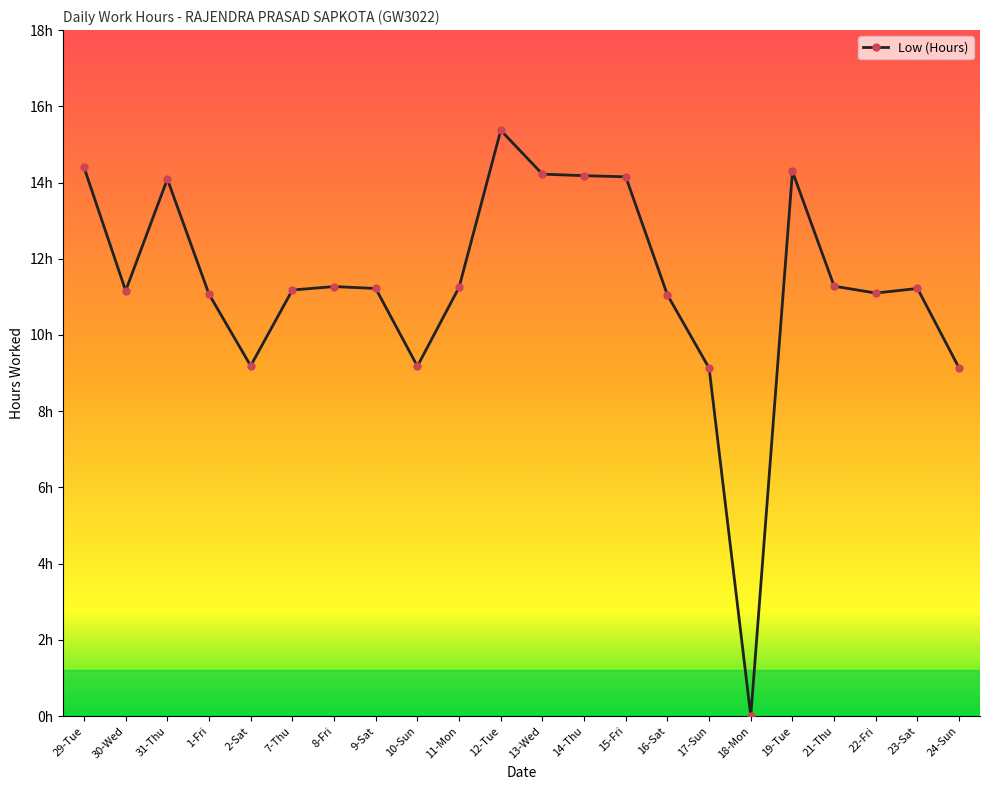

Reading right to left, what are all the values shown in this chart?

24-Sun=9.1	23-Sat=11.2	22-Fri=11.1	21-Thu=11.3	19-Tue=14.3	18-Mon=0.0	17-Sun=9.1	16-Sat=11.1	15-Fri=14.2	14-Thu=14.2	13-Wed=14.2	12-Tue=15.4	11-Mon=11.2	10-Sun=9.2	9-Sat=11.2	8-Fri=11.3	7-Thu=11.2	2-Sat=9.2	1-Fri=11.1	31-Thu=14.1	30-Wed=11.2	29-Tue=14.4